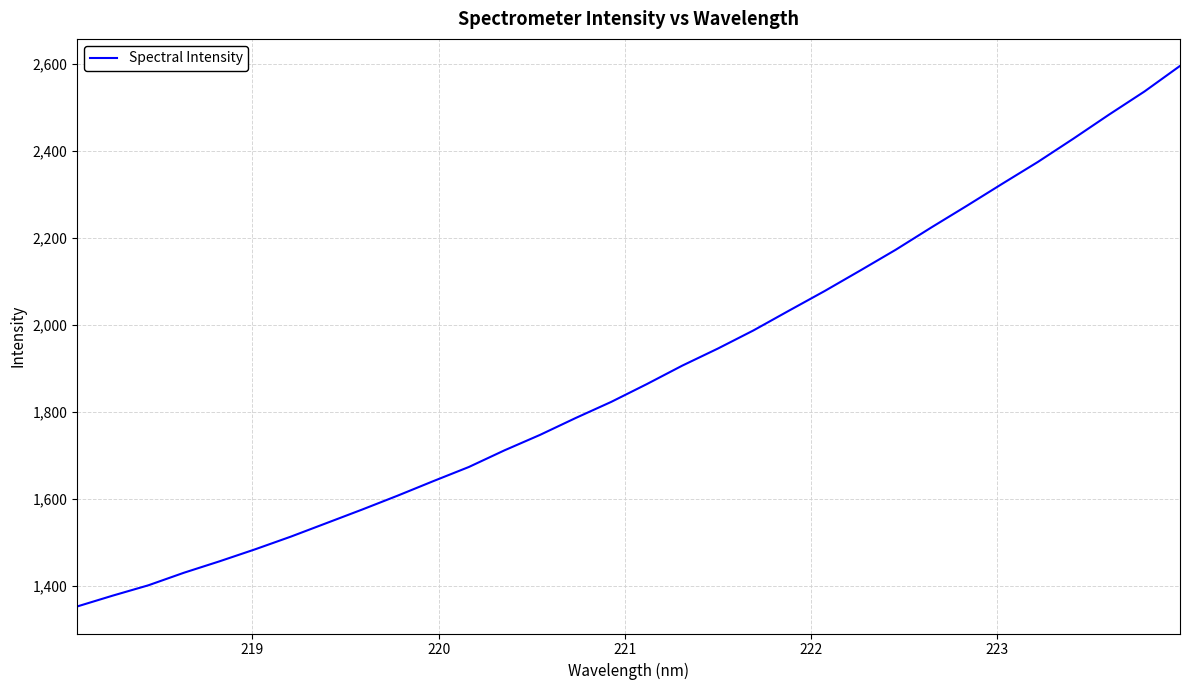

Reading left to right, extract all data points from this chart.

1353.2	1378.1	1401.9	1430.7	1457.0	1484.6	1513.6	1544.7	1575.7	1607.8	1641.0	1673.6	1711.8	1747.3	1786.0	1823.1	1863.9	1906.5	1945.6	1987.3	2032.8	2077.7	2124.8	2172.5	2223.7	2273.5	2324.3	2374.3	2427.8	2482.9	2536.2	2594.9